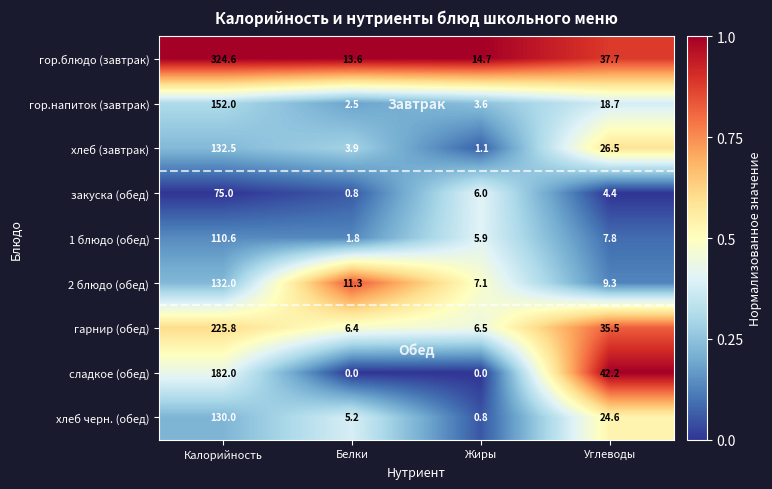

Read the гор.блюдо (завтрак) value at Жиры.

14.7